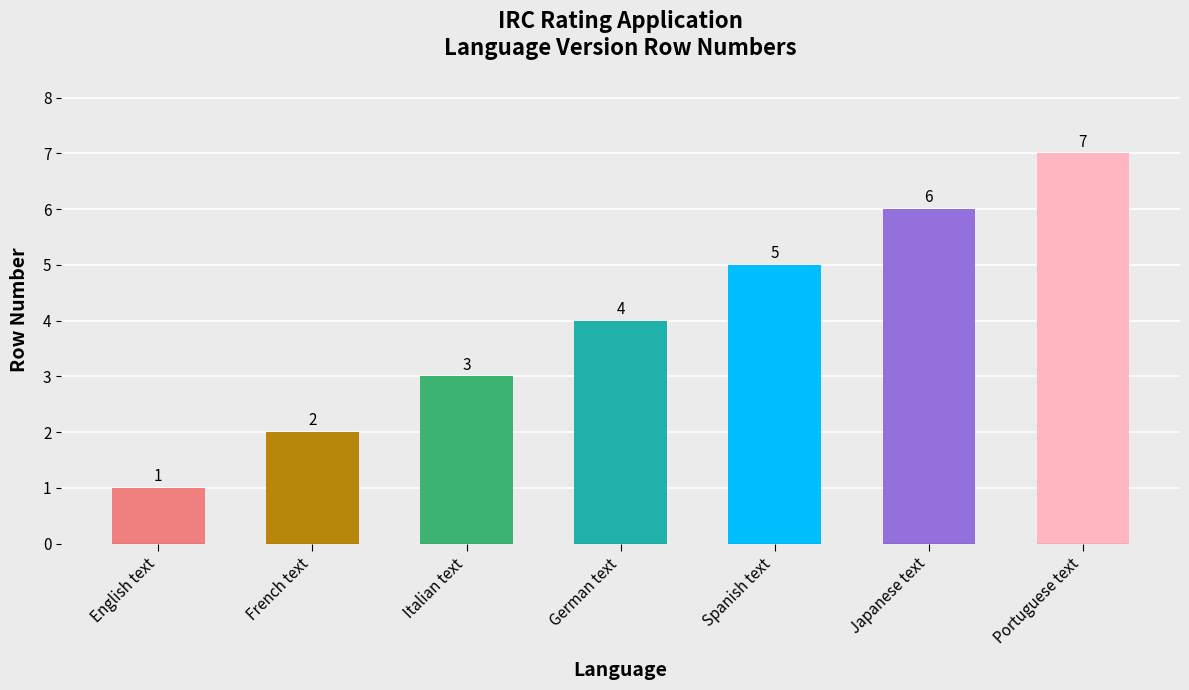

Count the number of data series in this chart.

1